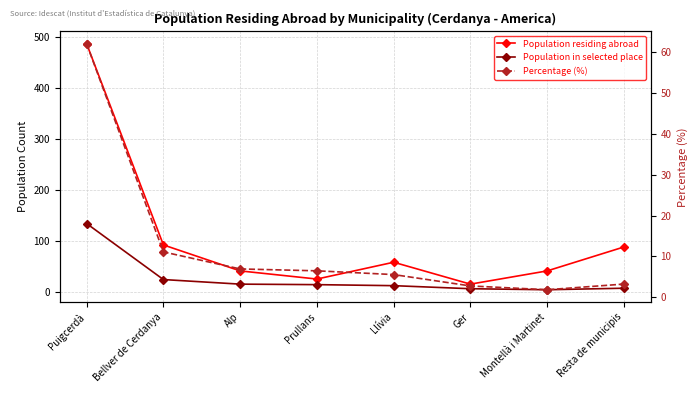

How many distinct data groups are displayed?

3